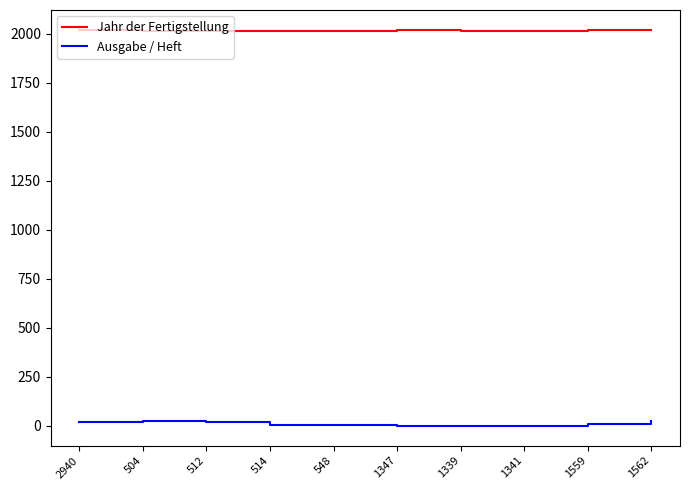

Is it true that Jahr der Fertigstellung equals 2015 at 512?

True